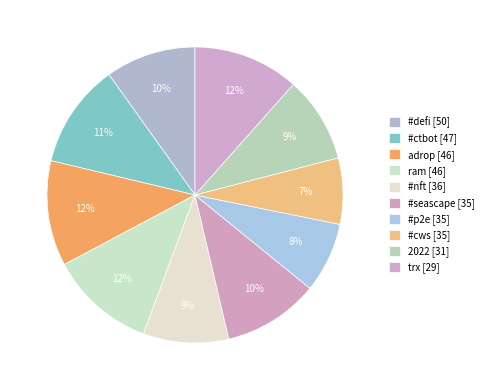

Is the sum of #ctbot and #cws greater than half?

No